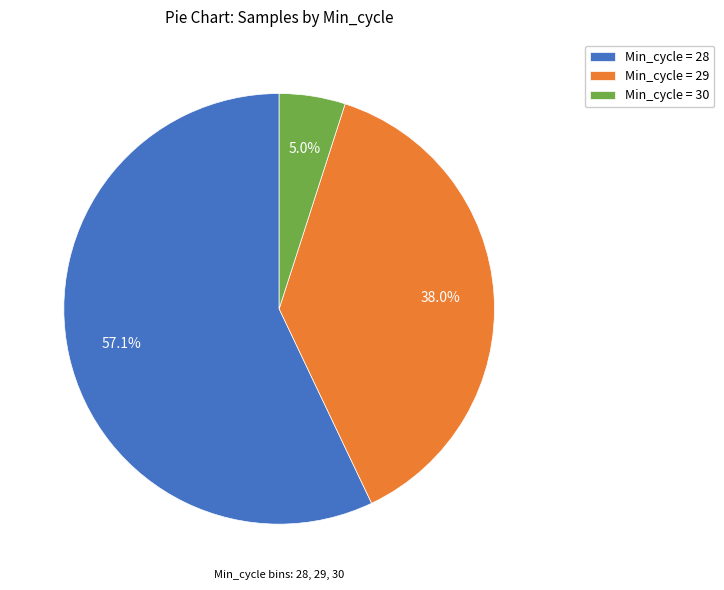

Is the sum of Min_cycle = 30 and Min_cycle = 28 greater than half?

Yes